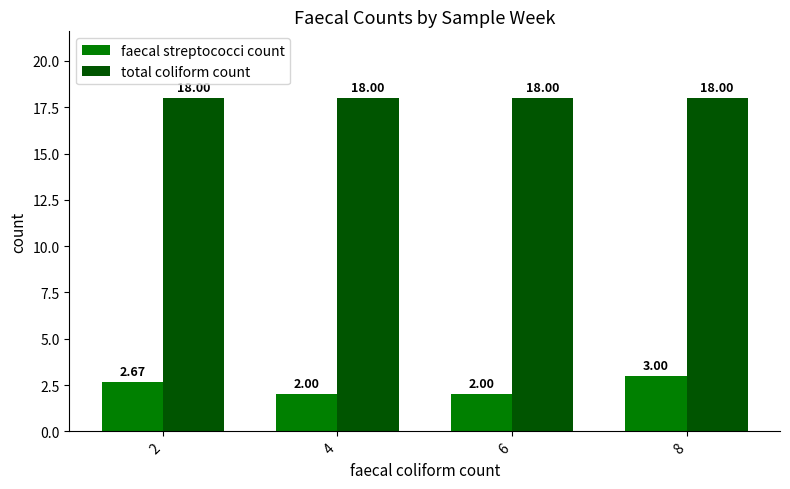

Which series has the largest total across all categories?

total coliform count